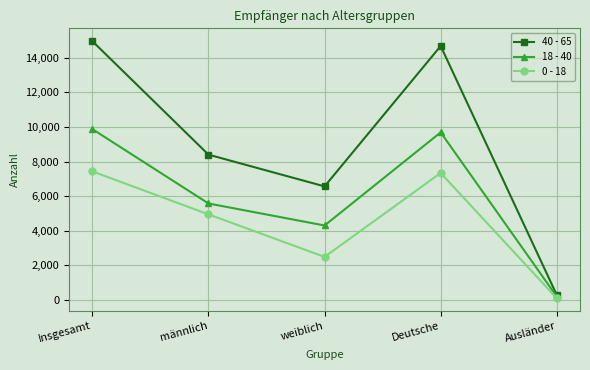

The value of 40 - 65 at Ausländer is 279. True or false?

True